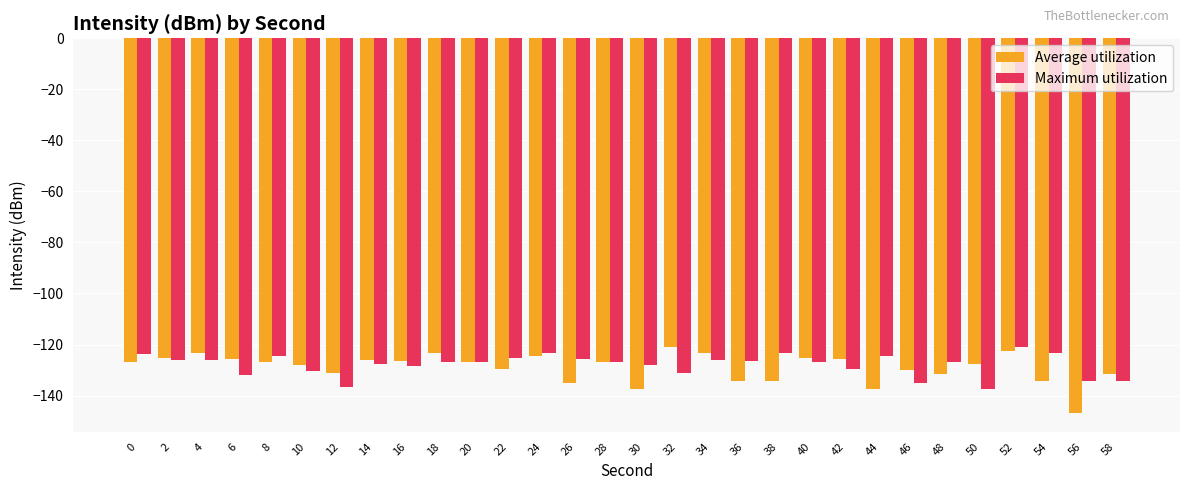

What is the sum of all Average utilization values?

-3869.8